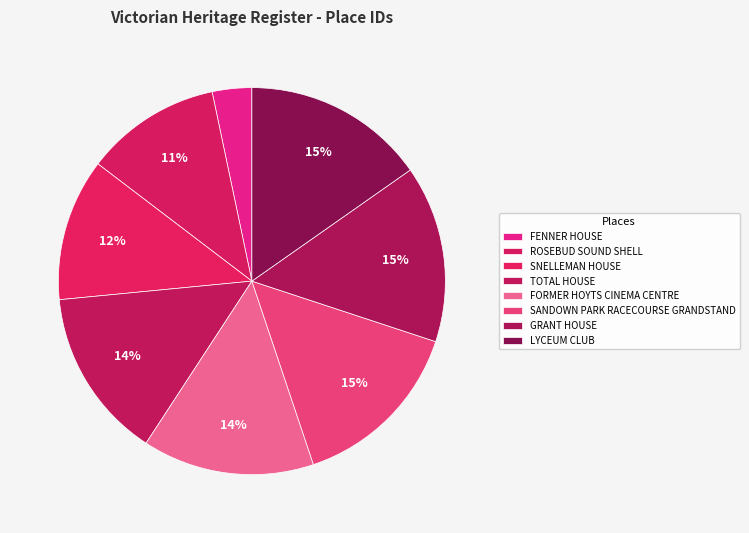

To the nearest percent, what percentage of the pie is FORMER HOYTS CINEMA CENTRE?

14%